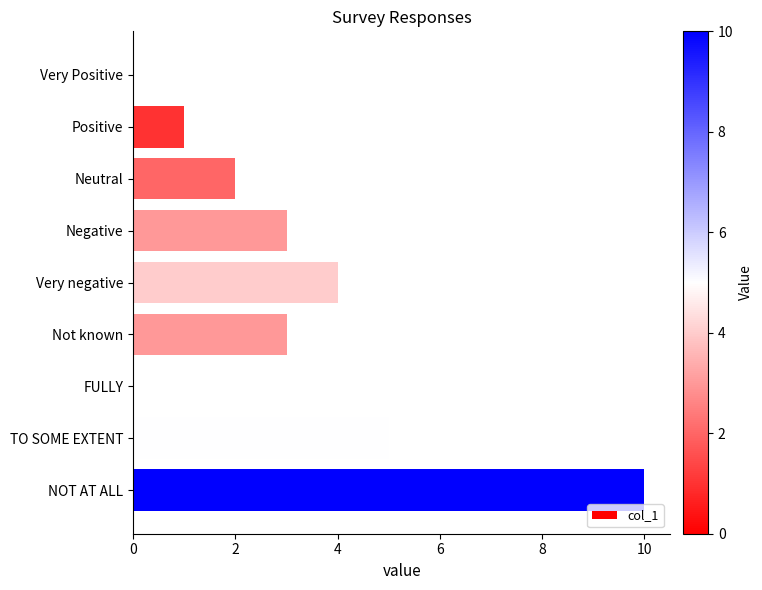

What is the change in value from Very Positive to Positive?

+1